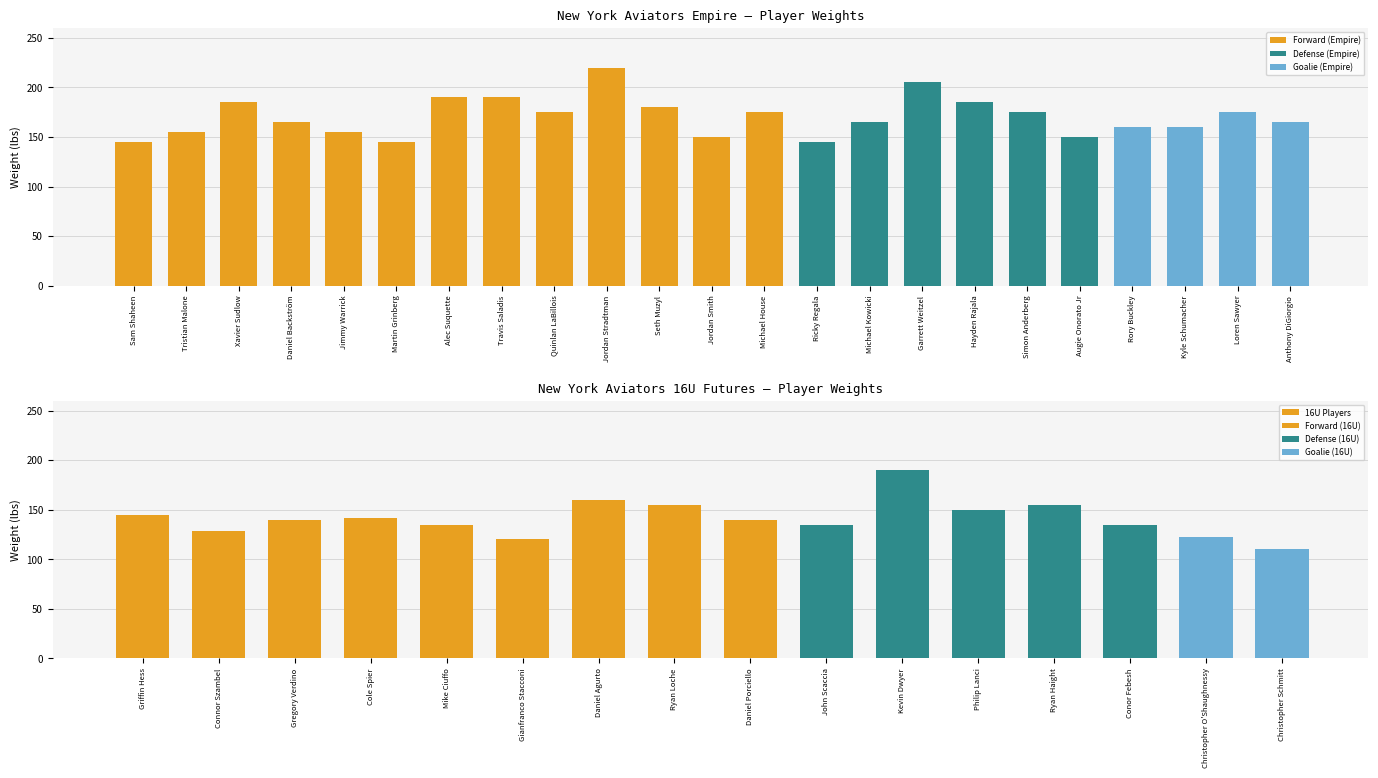

Is it true that the value at Ryan Haight is 95?

False